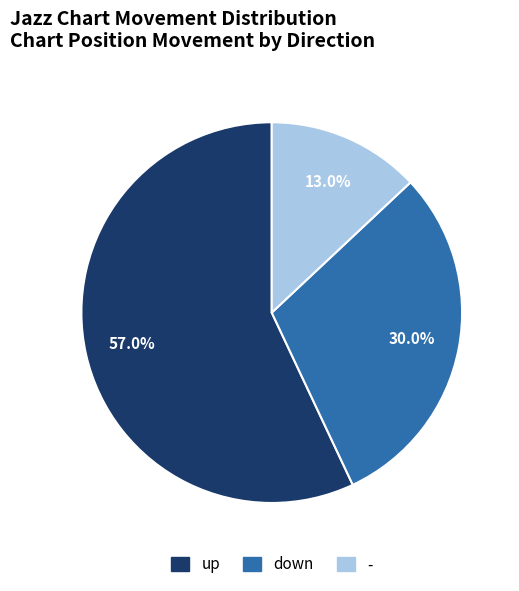

Combined, do up and down account for over 50%?

Yes